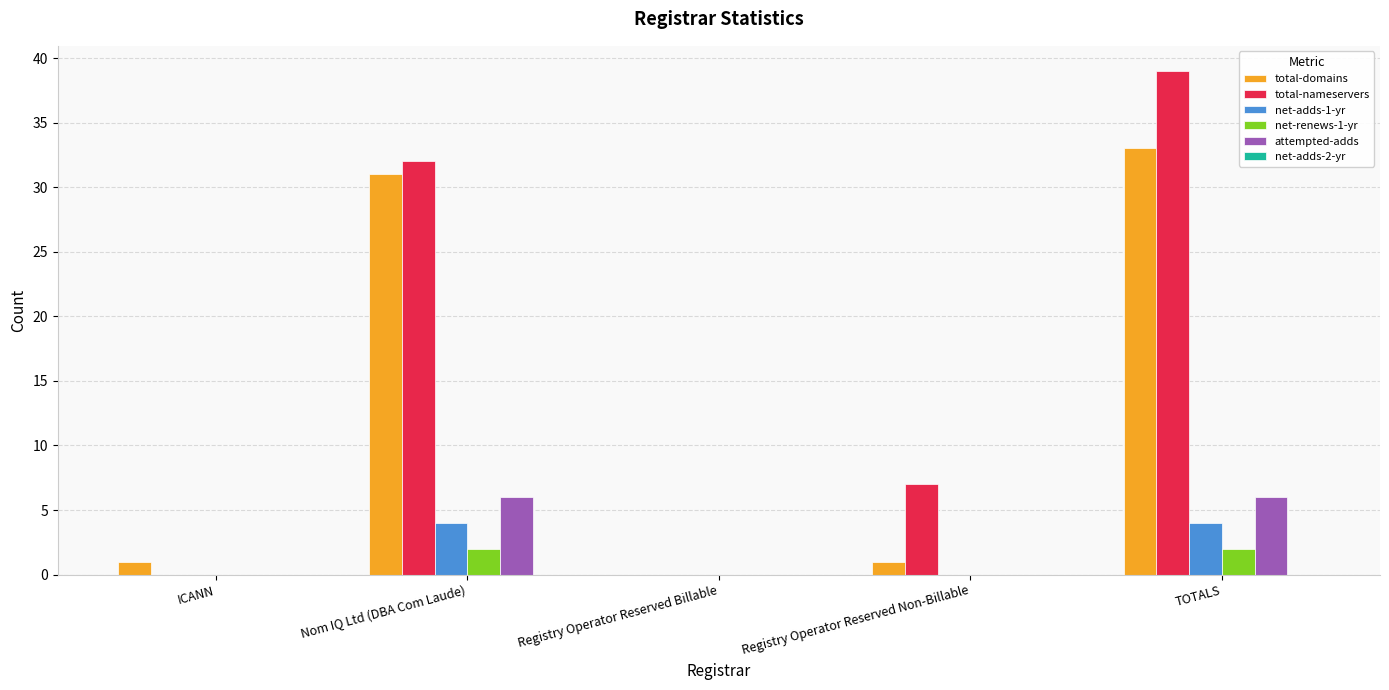

Is it true that total-nameservers equals 54 at Nom IQ Ltd (DBA Com Laude)?

False